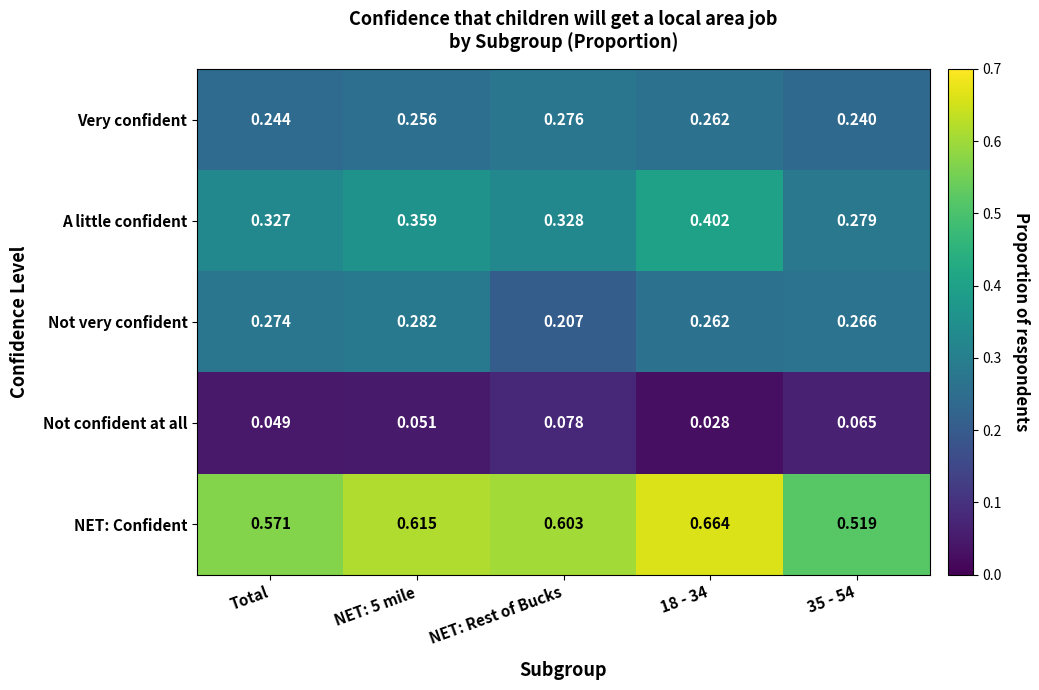

Which series has the widest spread of values?

NET: Confident